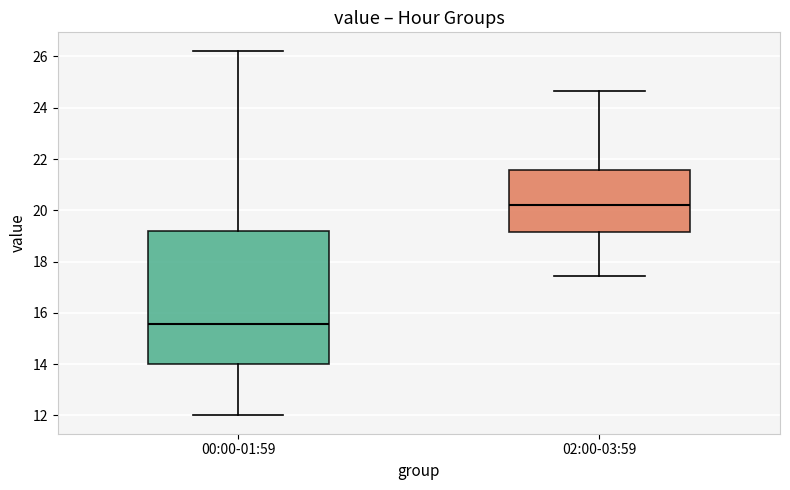

Reading left to right, transcribe this box plot: for each box, give where its median line is, the range the box spans, and where its two whiskers end, as read against the y-axis. The values are not printed on the chart, so give them approximately, as read against the axis.

00:00-01:59: median 15.6, box 14.0 to 19.2, whiskers 12.0 to 26.2
02:00-03:59: median 20.2, box 19.2 to 21.6, whiskers 17.4 to 24.6